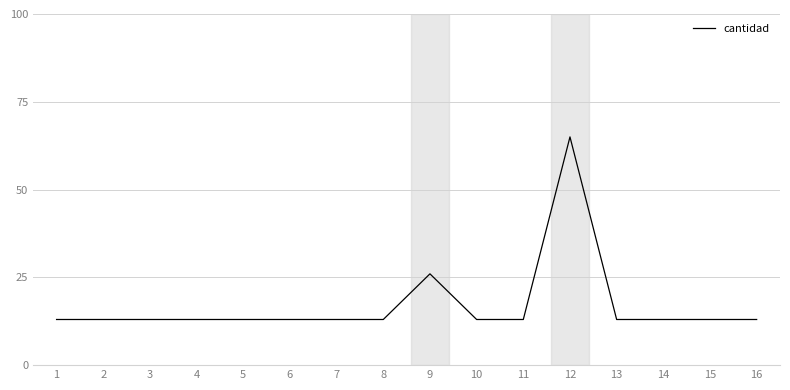

Where is the data nearest to the value 39?

9